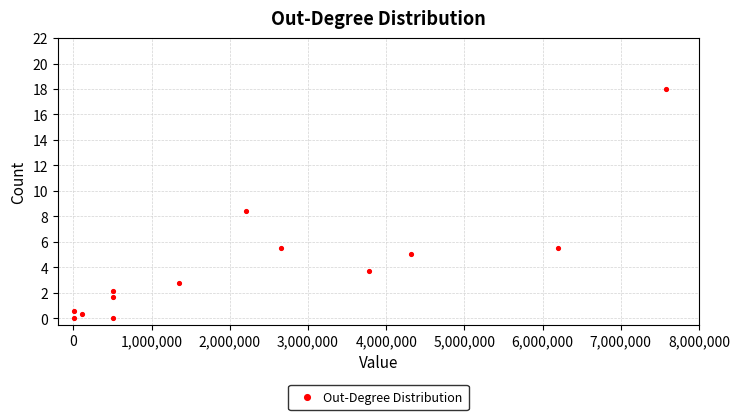

What is the range of Y values (max minus min)?

18.0